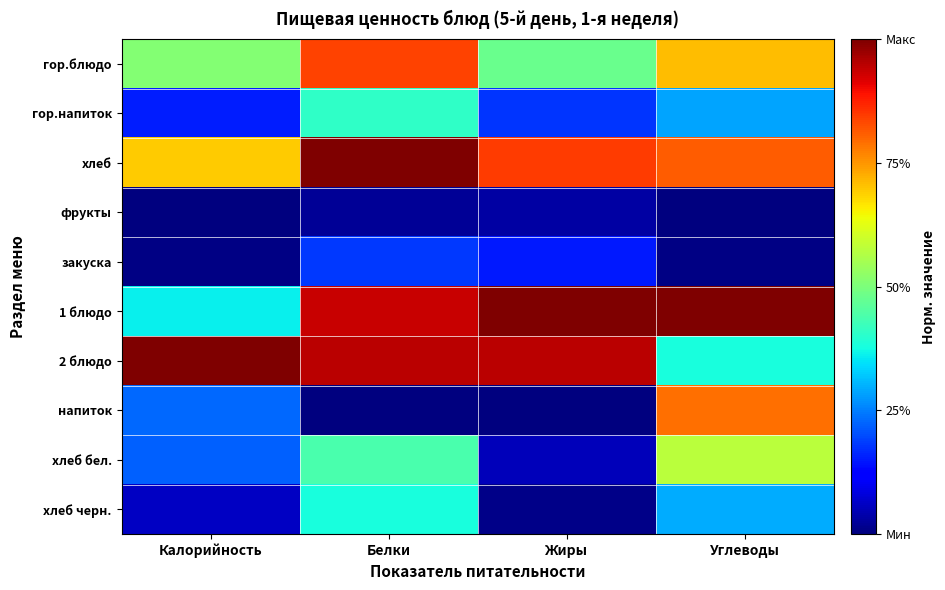

At Белки, list the series in order from largest to smallest.

хлеб, 2 блюдо, 1 блюдо, гор.блюдо, хлеб бел., гор.напиток, хлеб черн., закуска, фрукты, напиток